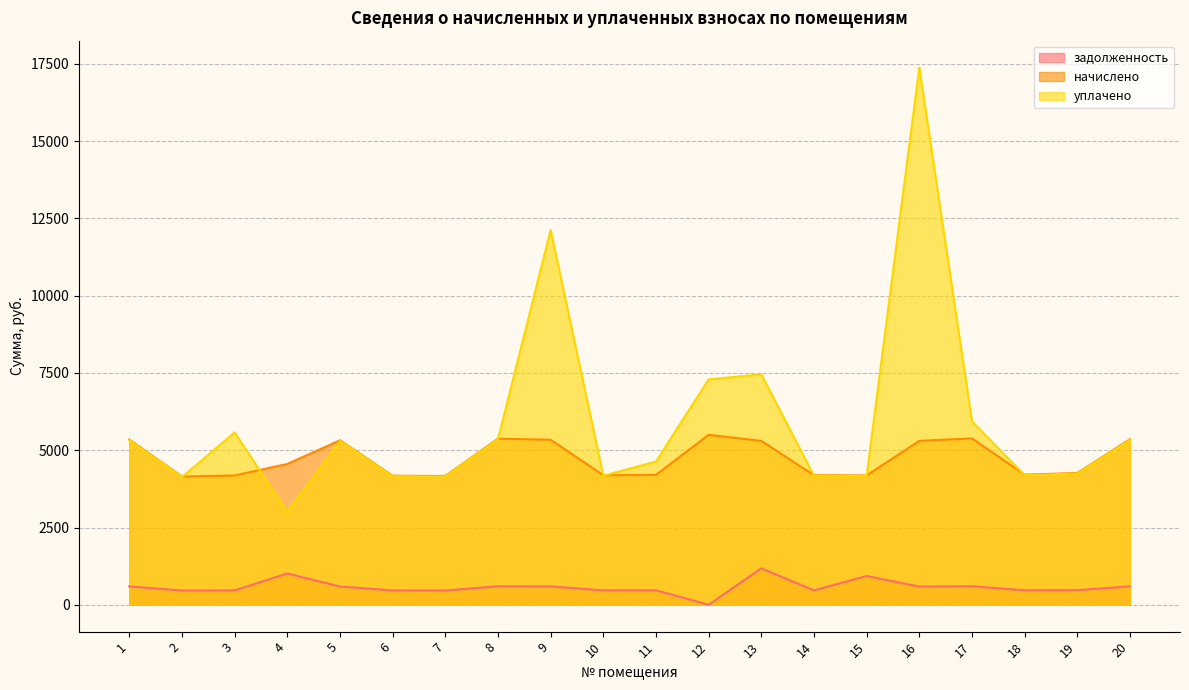

What is the difference between the second highest and minimum values in the задолженность series?

1012.7